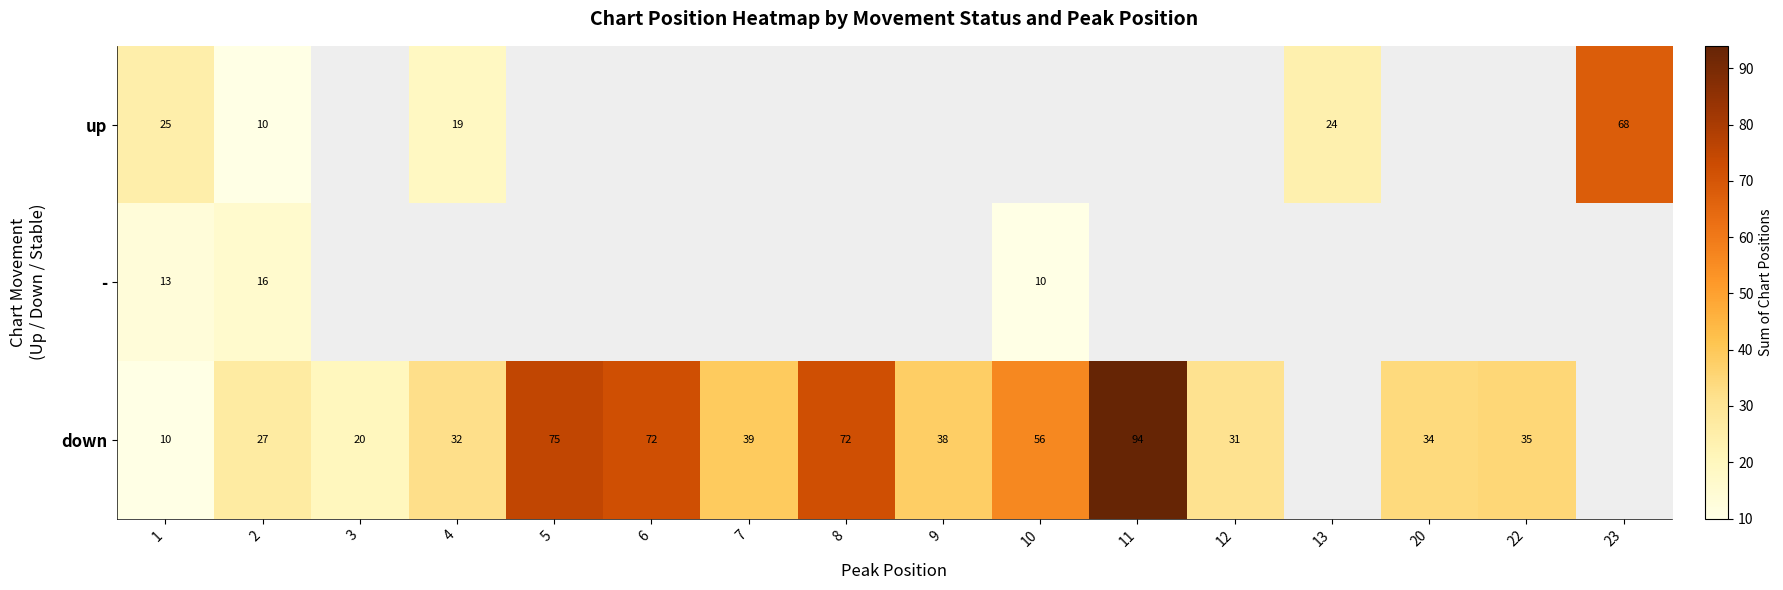

At 2, list the series in order from largest to smallest.

down, -, up